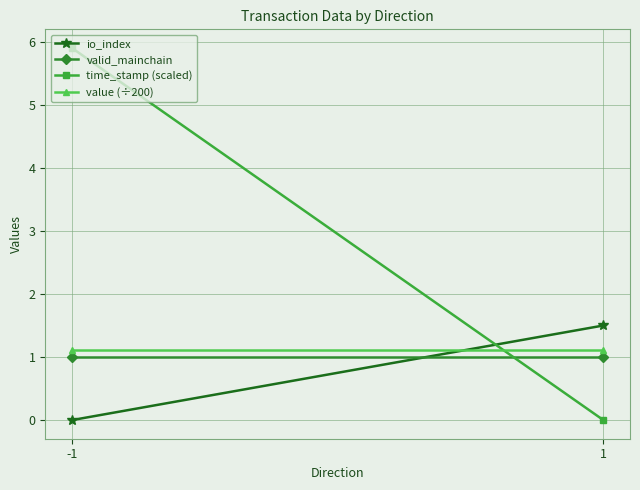

What is the spread (max minus min) of values at -1?

5.9